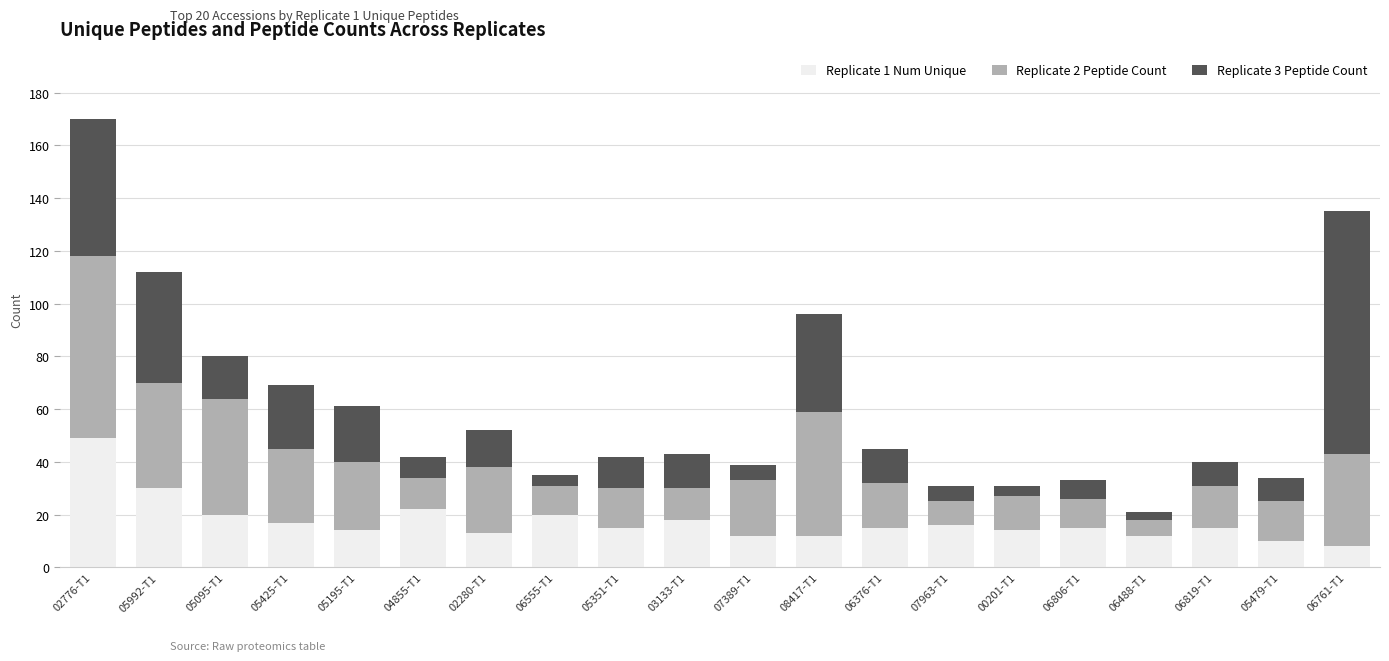

Are the bars horizontal?

No